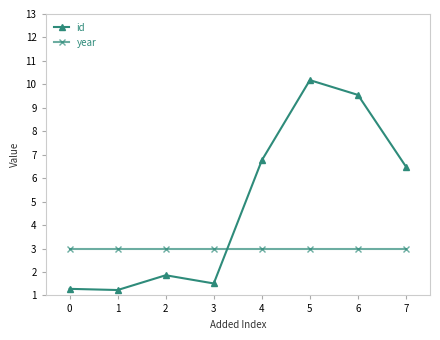

Which series ends up on top after the final intersection of year and id?

id